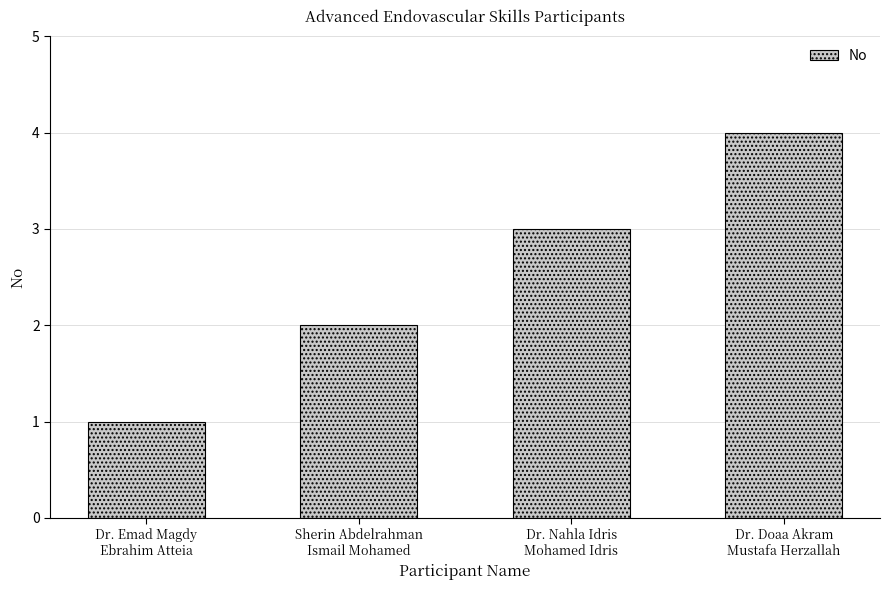

What is the change in value from Sherin Abdelrahman
Ismail Mohamed to Dr. Doaa Akram
Mustafa Herzallah?

+2